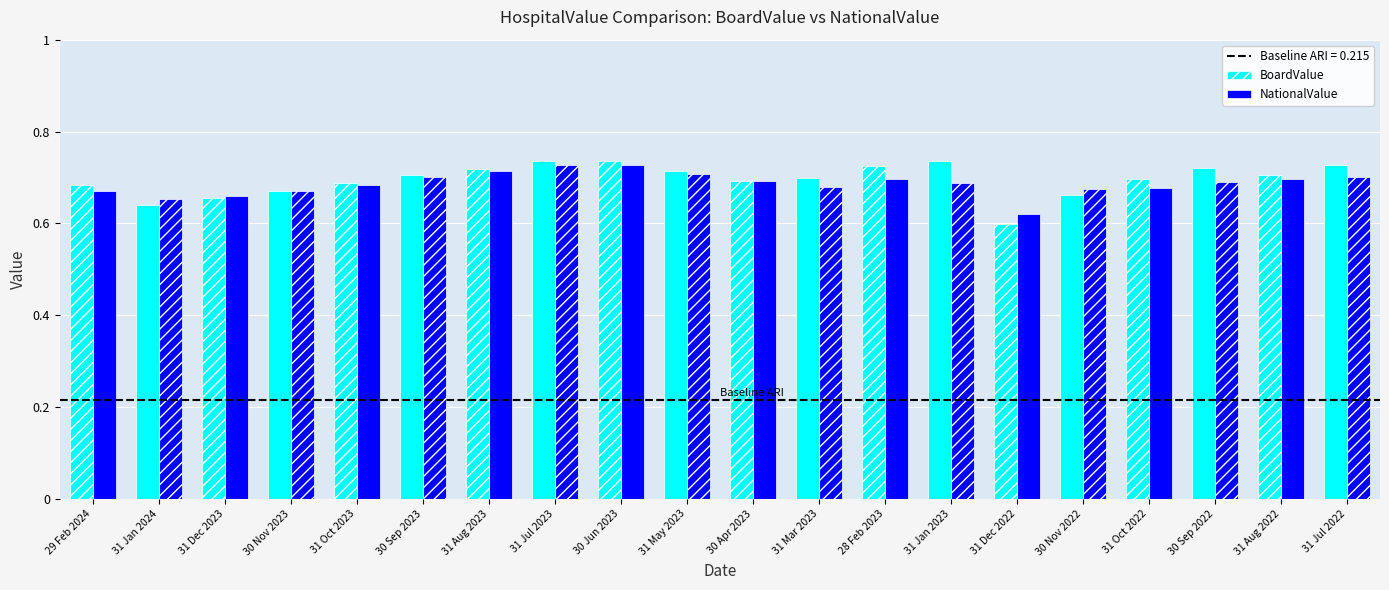

The NationalValue series shows 0.4 at 30 Sep 2023. True or false?

False